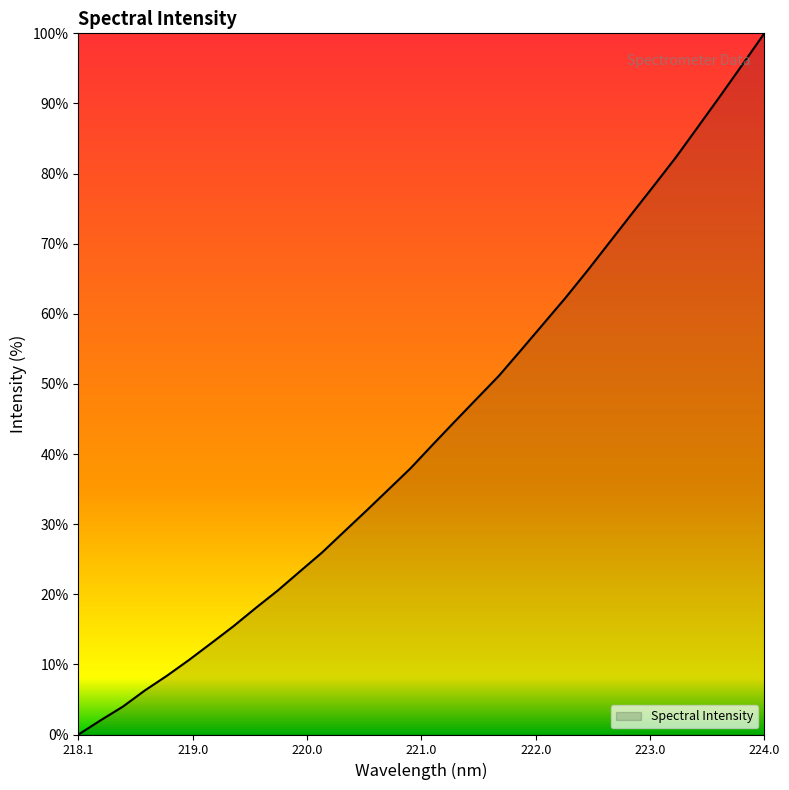

What is the difference between the maximum and minimum values?

100.0